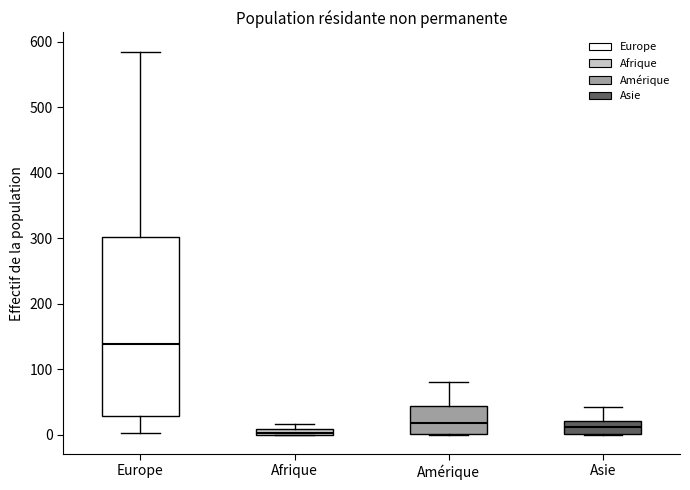

Where is the upper edge of the box for Amérique on the y-axis? The values are not printed on the chart, so give them approximately, as read against the axis.

40